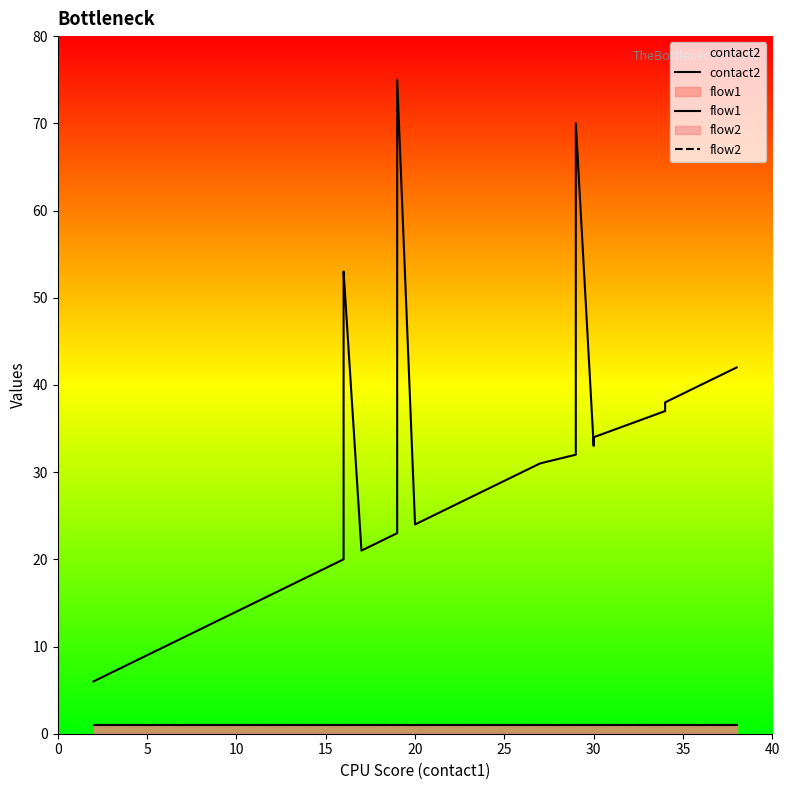

Is this an area chart (filled region under the line)?

No